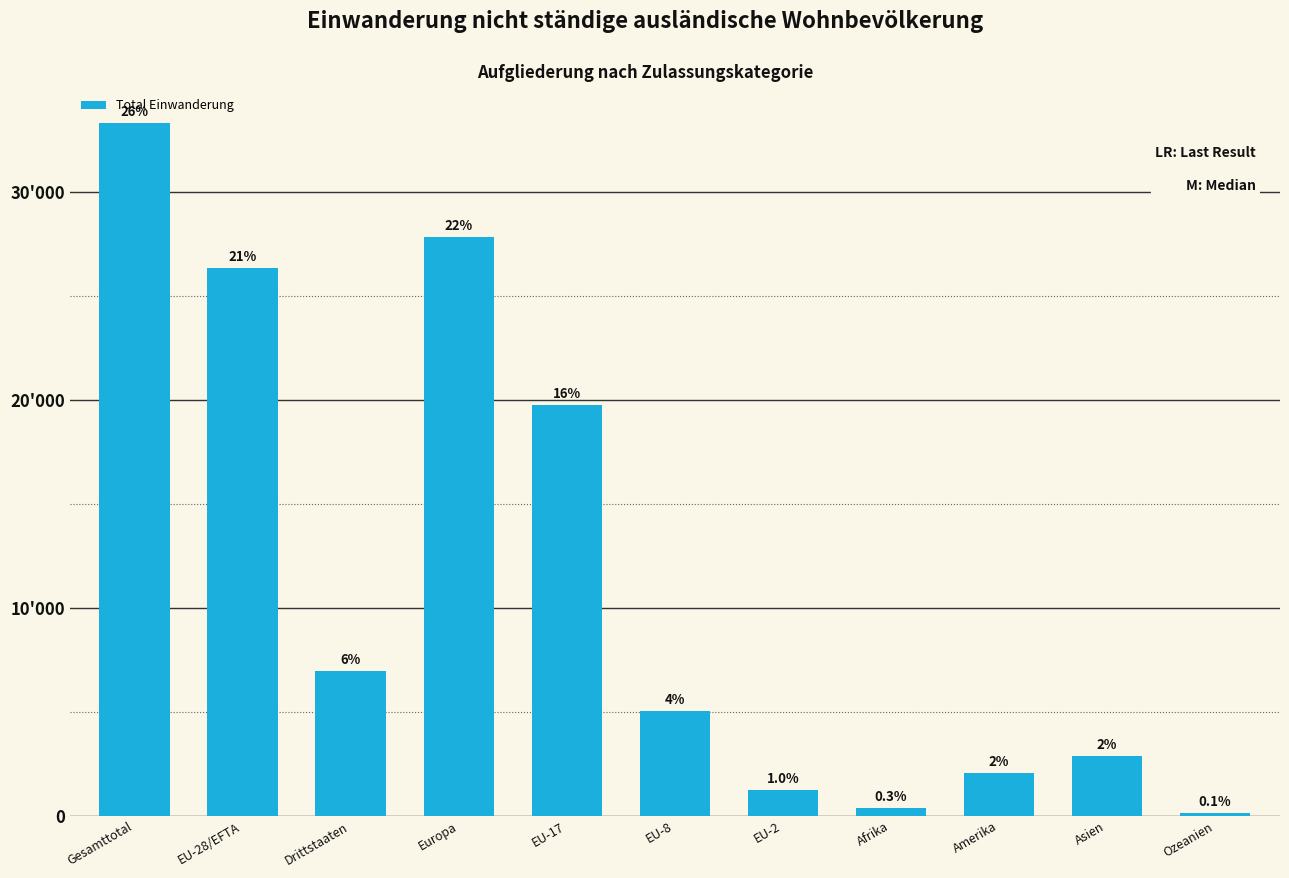

What is the change in value from Gesamttotal to Amerika?

-31229